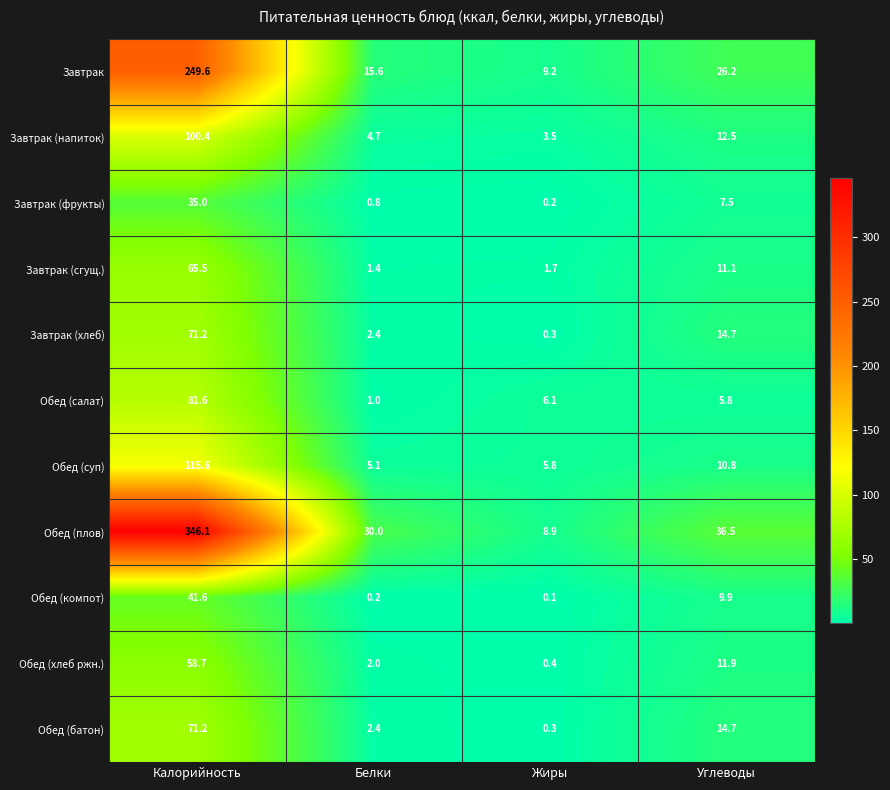

What is the sum of the Обед (хлеб ржн.) values at Белки and Углеводы?

13.9